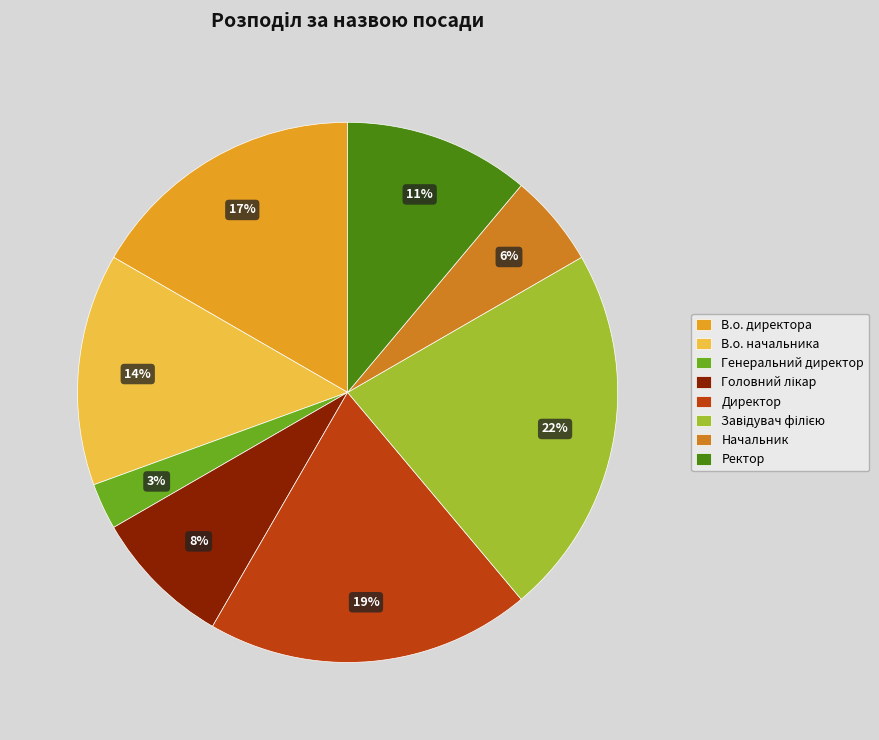

How many segments does this pie chart have?

8